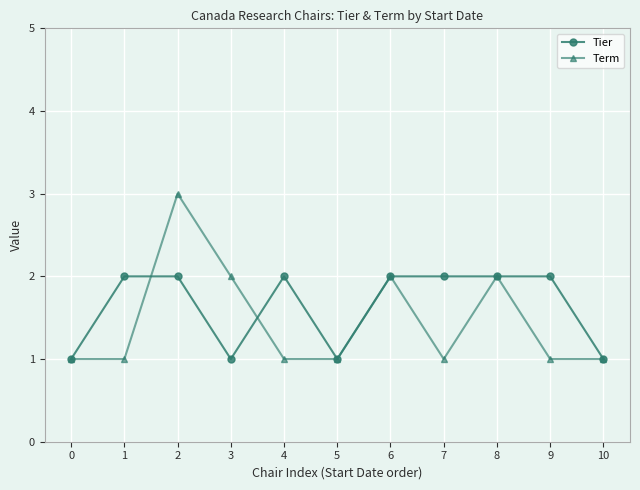

Is the value of Term at 2 greater than the value of Tier at 2?

Yes